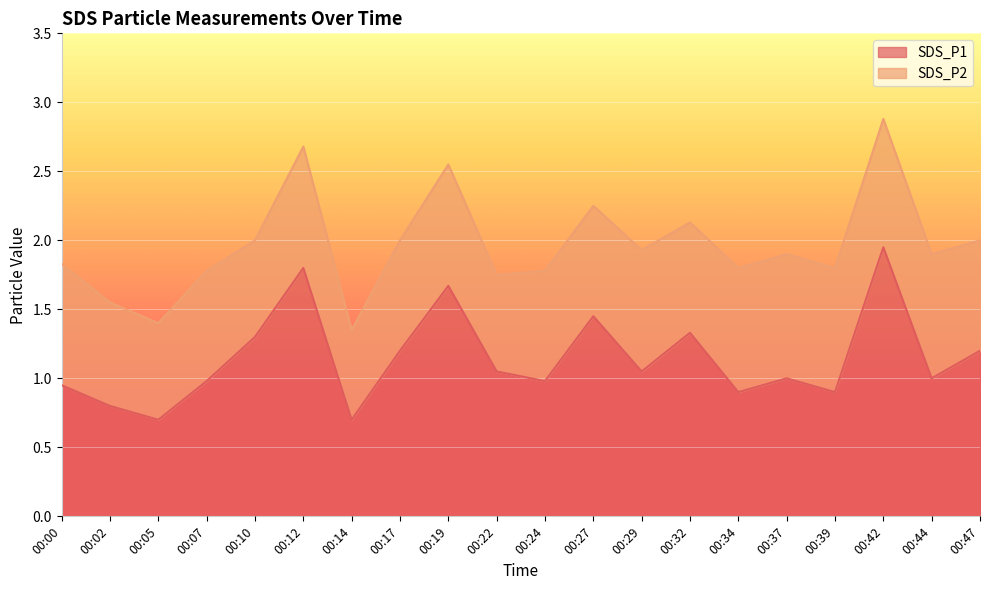

What is the sum of all values?

22.9